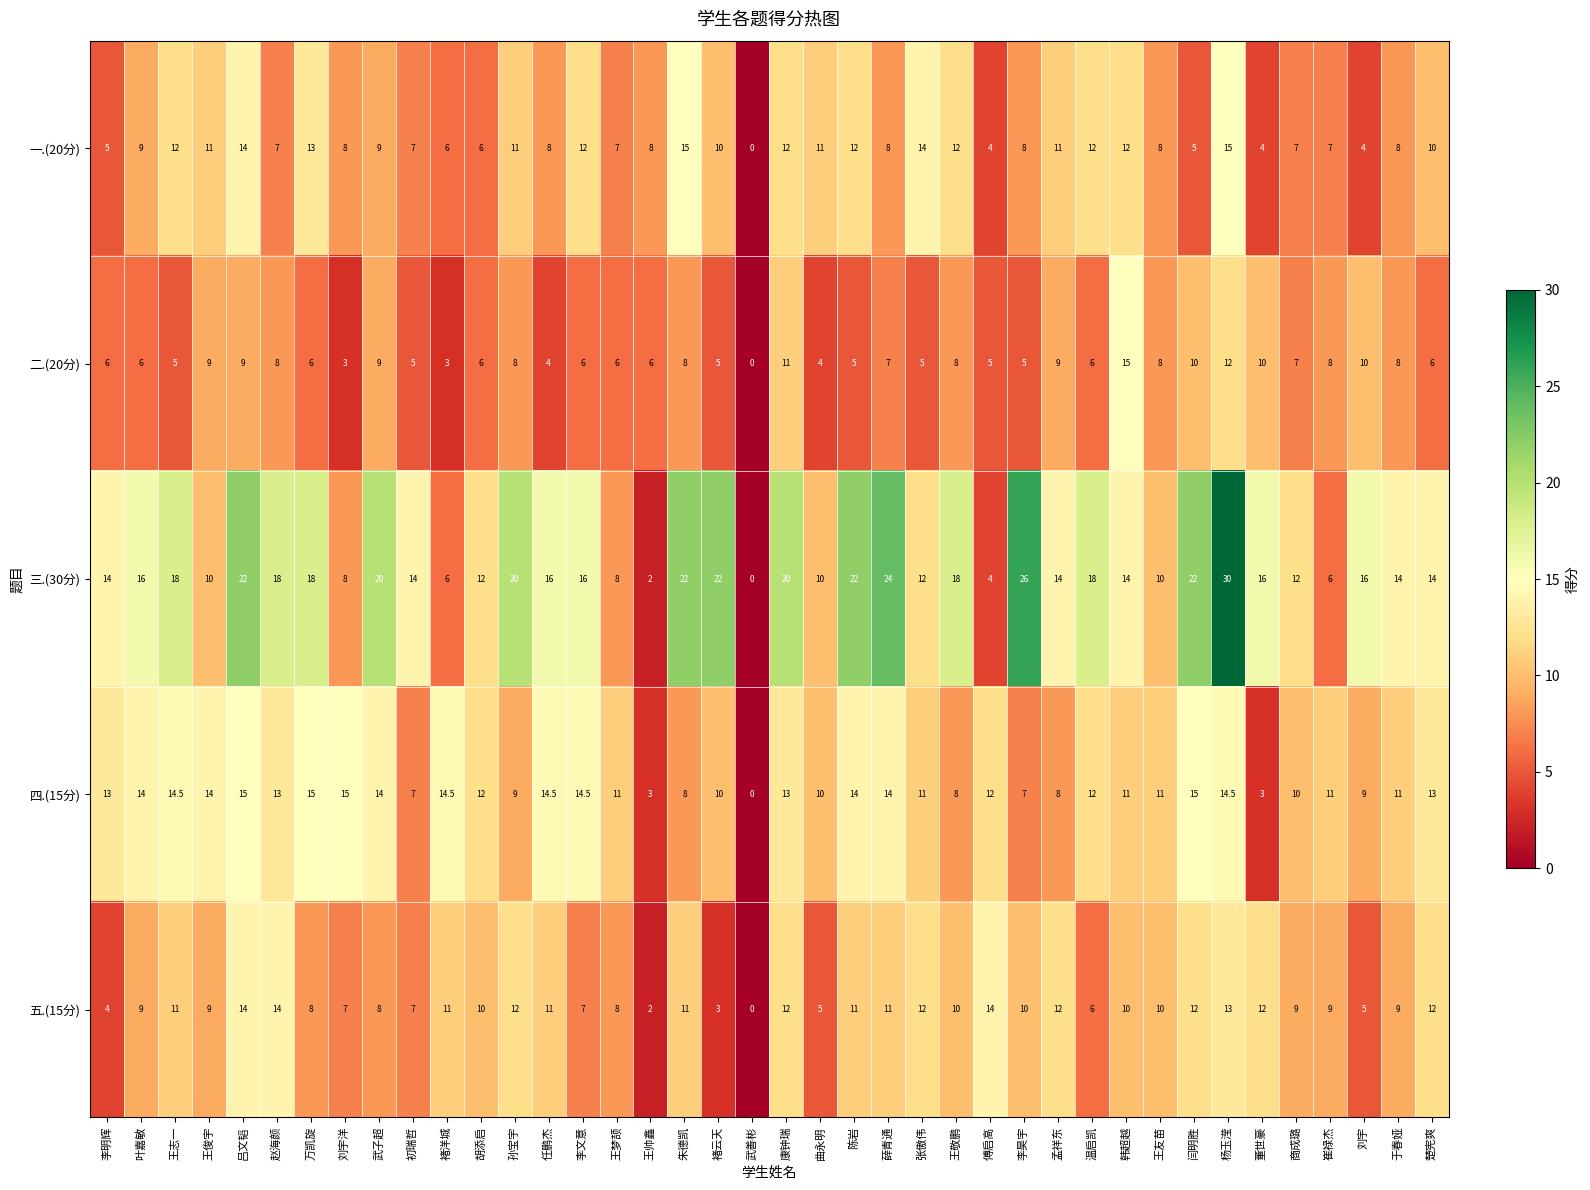

What value does the 四.(15分) series have at 温启凯?

12.0